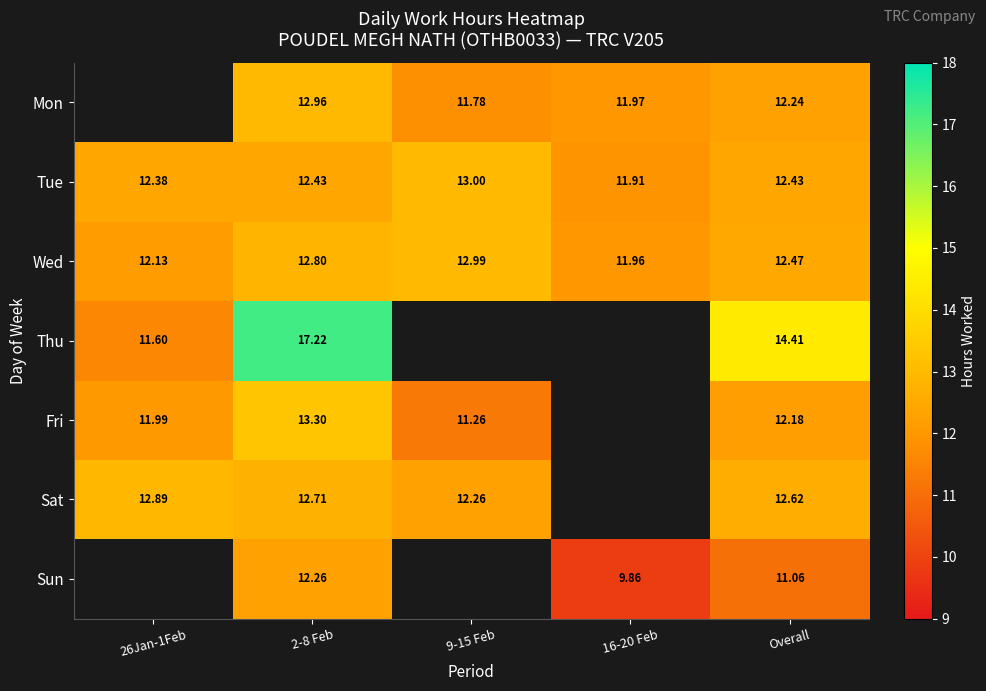

What is the sum of all Wed values?

62.4